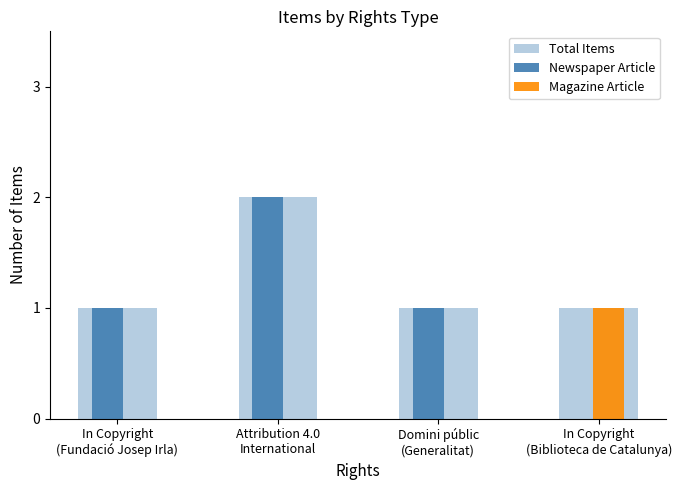

At which category is the sum across all series the highest?

Attribution 4.0
International